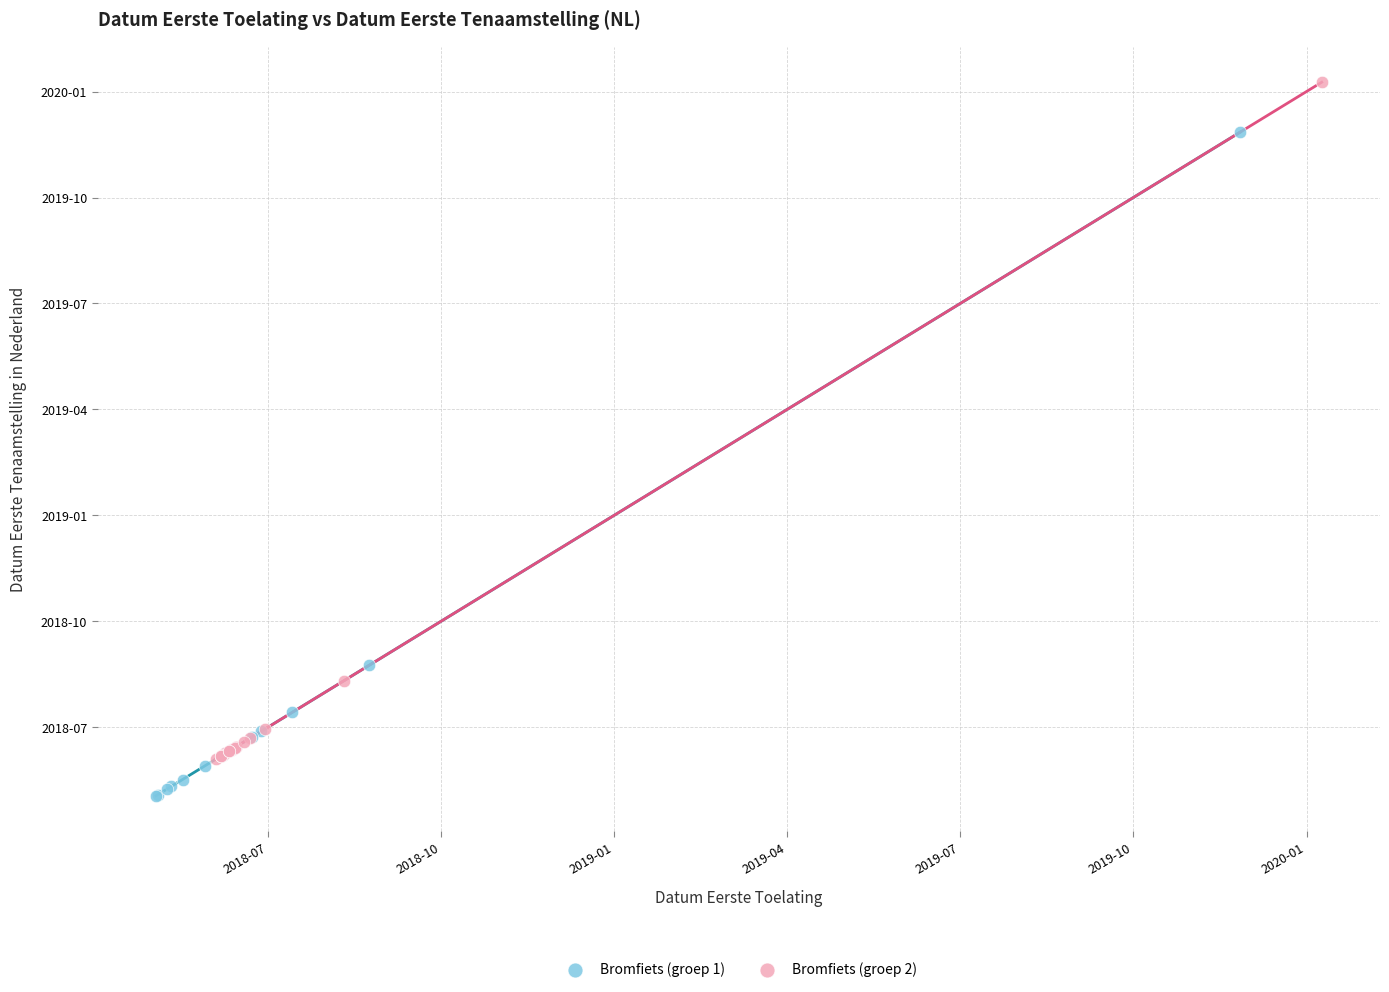

What are all the series names shown in the legend?

Bromfiets (groep 1), Bromfiets (groep 2)